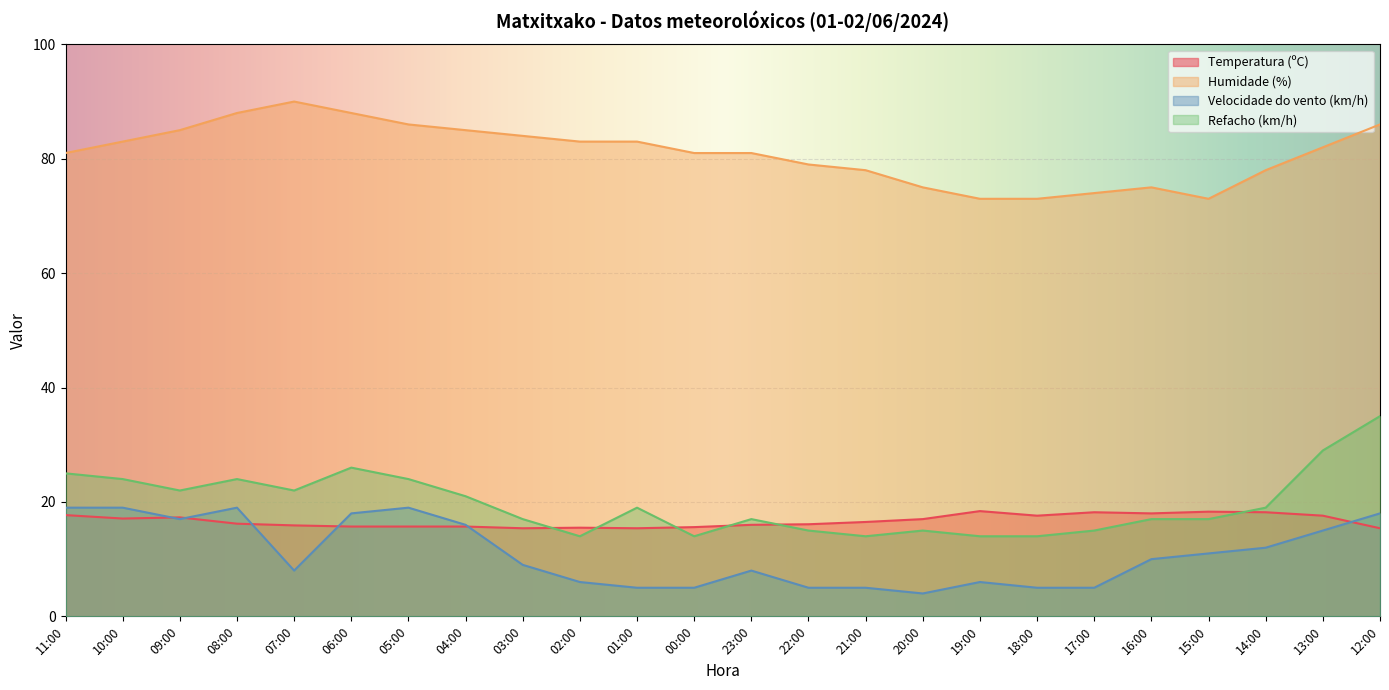

True or false: Velocidade do vento (km/h) and Humidade (%) intersect in this chart.

False